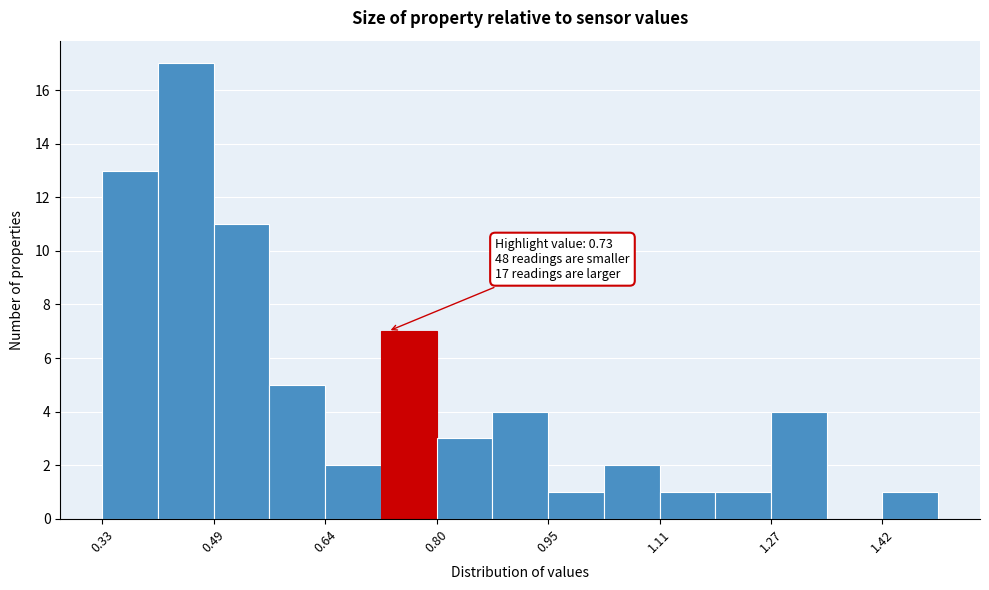

Read against the x-axis, roughly where is the centre of the tallest bar?

0.44